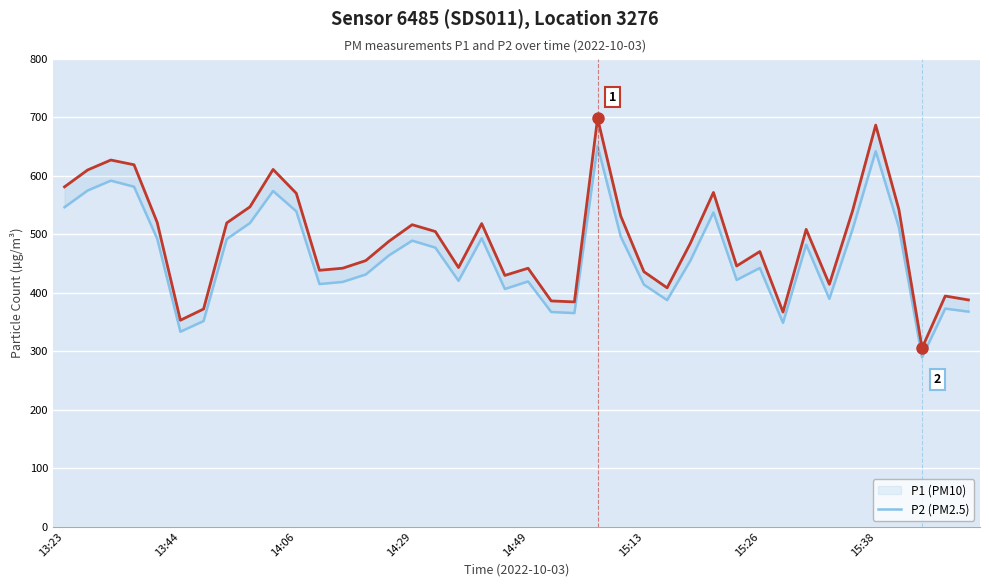

What is the minimum value shown in the chart?

289.9